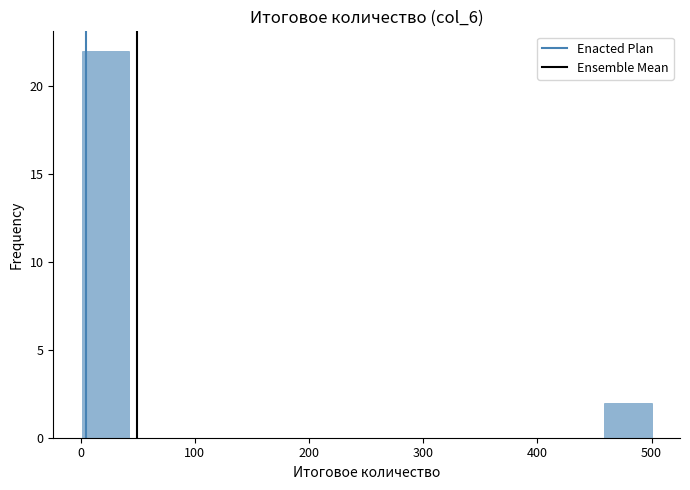

How tall is the bar that spans 0 to 40 on the x-axis? Neither the bar edges nor the heights are printed on the chart, so give them approximately, as read against the axes.

22